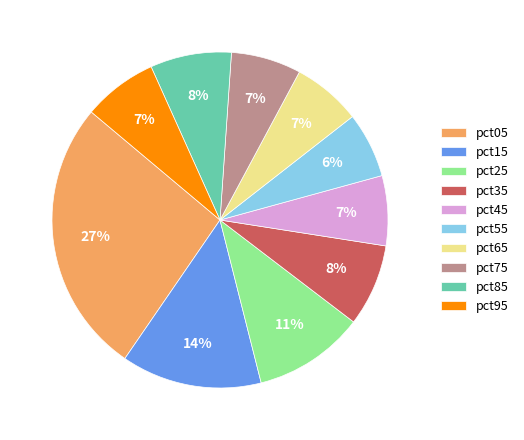

To the nearest percent, what is the average slice percentage?

10%